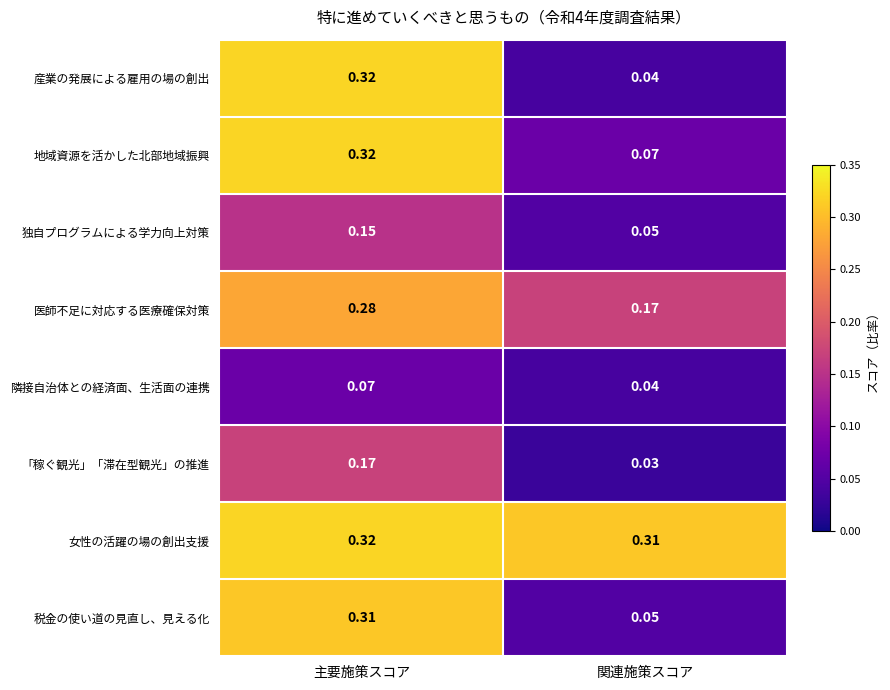

At which category is the sum across all series the highest?

主要施策スコア